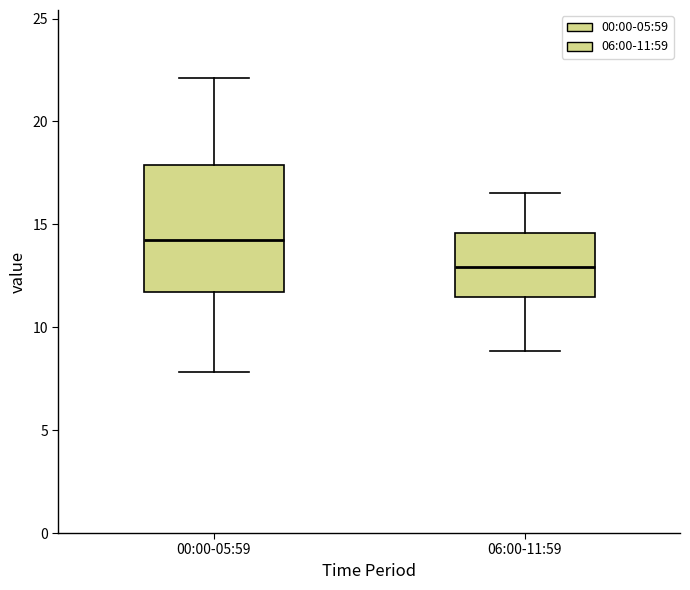

Which box's median line is the highest?

00:00-05:59